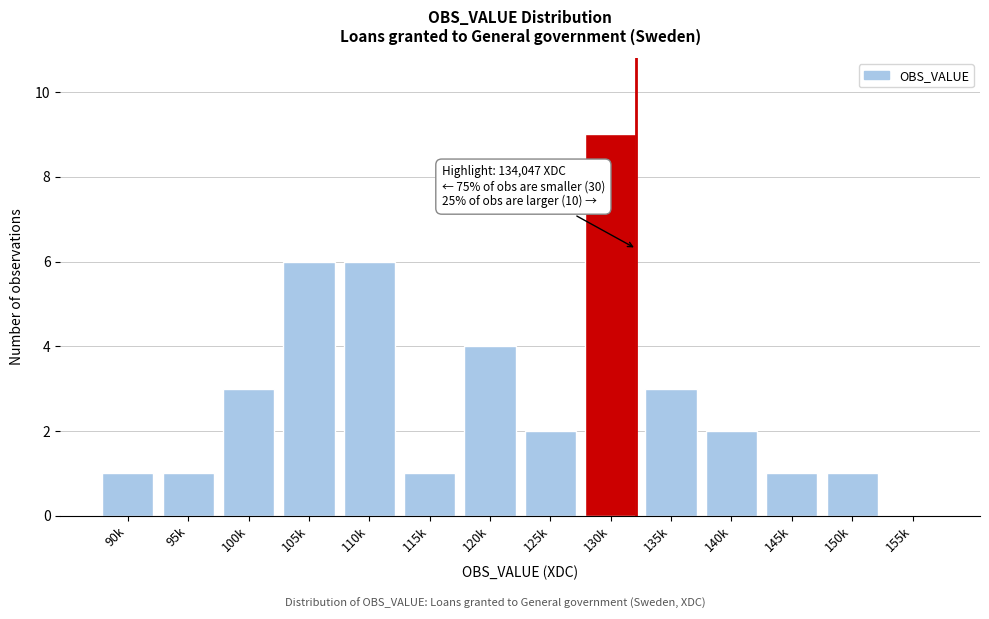

Reading right to left, transcribe all the data shown in this chart.

155k=0	150k=1	145k=1	140k=2	135k=3	130k=9	125k=2	120k=4	115k=1	110k=6	105k=6	100k=3	95k=1	90k=1